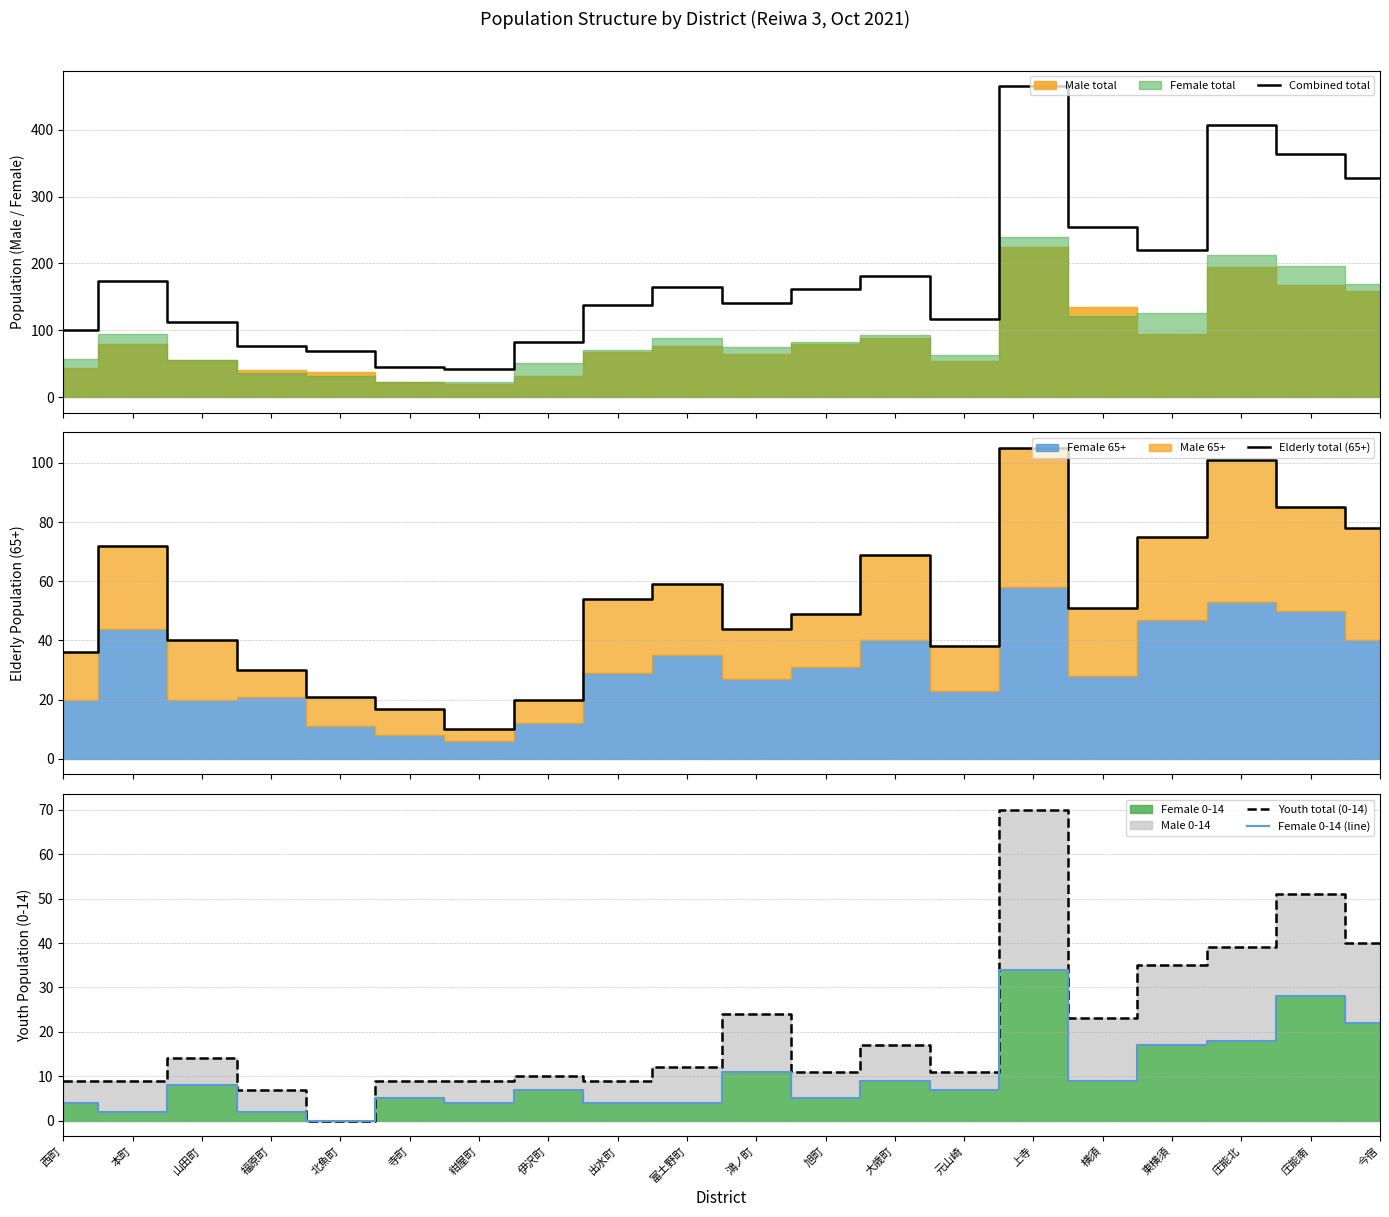

What is the difference between the maximum and second lowest values in the Female 0-14 (line) series?

32